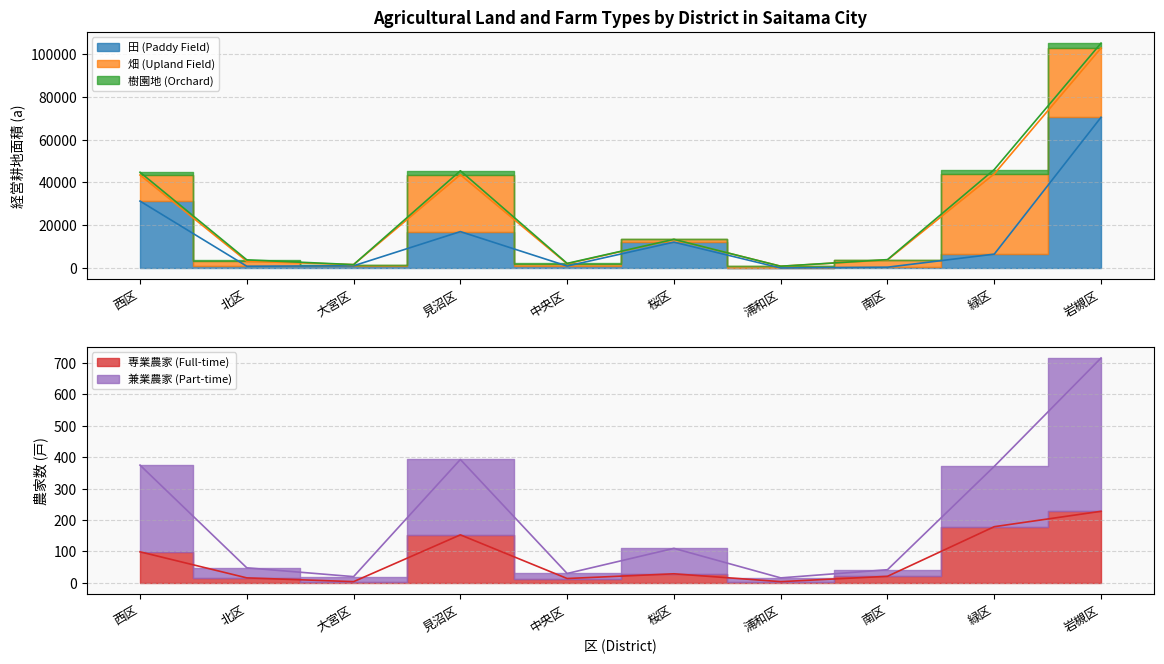

At how many categories does at least one series exceed 70466?

1